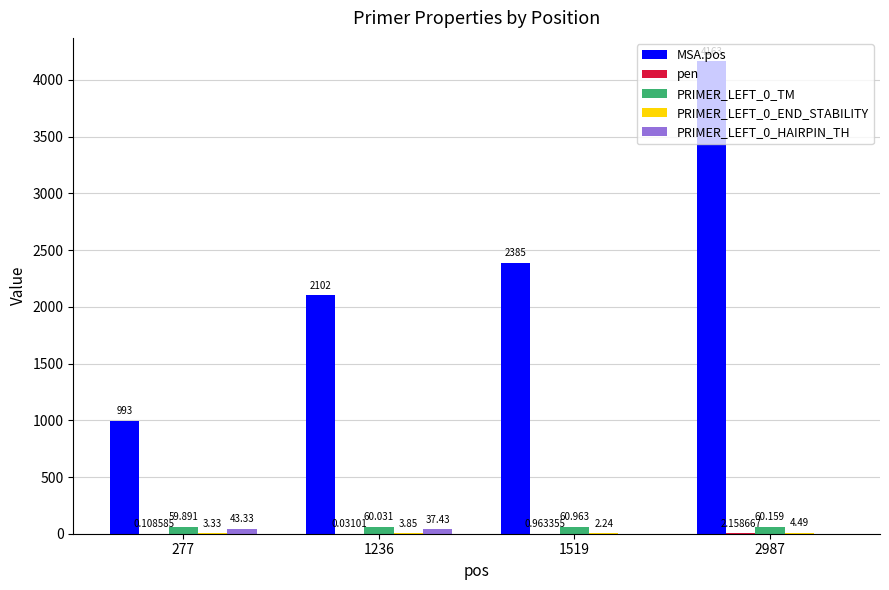

At which category is the sum across all series the highest?

2987